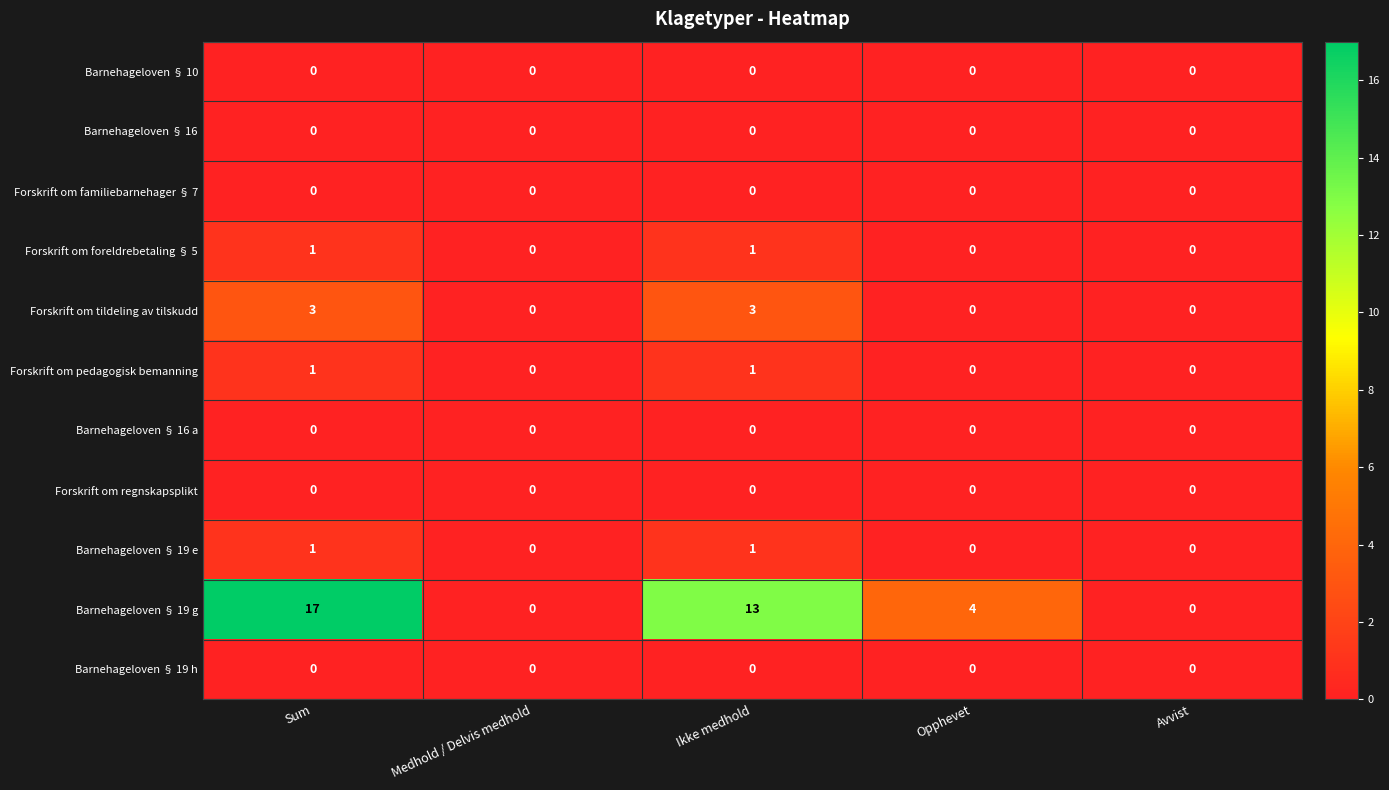

What is the spread (max minus min) of values at Ikke medhold?

13